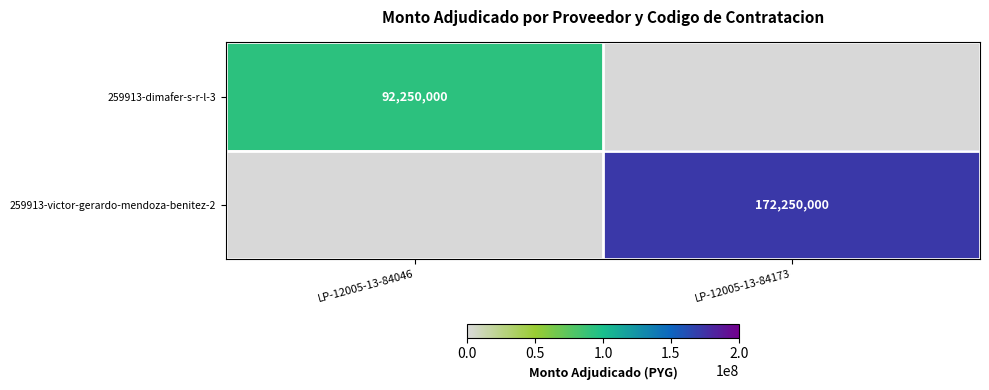

The 259913-victor-gerardo-mendoza-benitez-2 series shows 40342798 at LP-12005-13-84173. True or false?

False